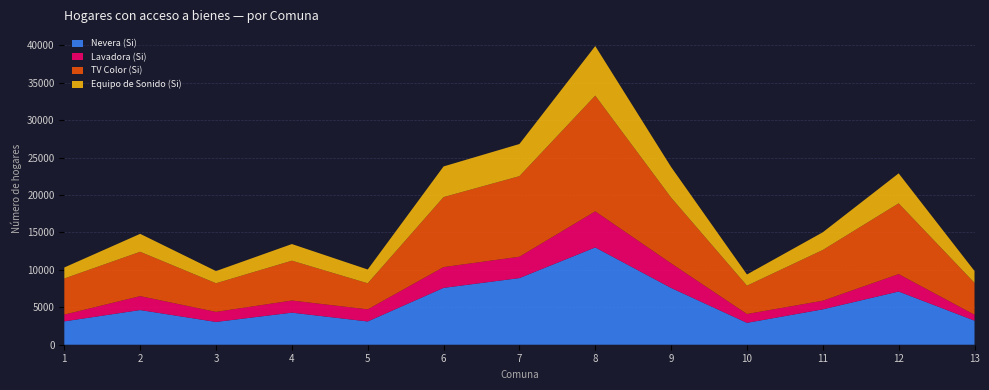

Reading left to right, list all the values displayed in this chart.

Nevera (Si): 3122	4635	3044	4286	3108	7599	8905	13003	7587	2924	4728	7111	3218
Lavadora (Si): 902	1862	1345	1622	1621	2778	2857	4823	3292	1182	1155	2330	790
TV Color (Si): 4828	5926	3825	5323	3481	9353	10765	15466	8784	3786	6780	9455	4258
Equipo de Sonido (Si): 1472	2396	1630	2224	1843	4097	4296	6625	4090	1496	2366	4006	1591